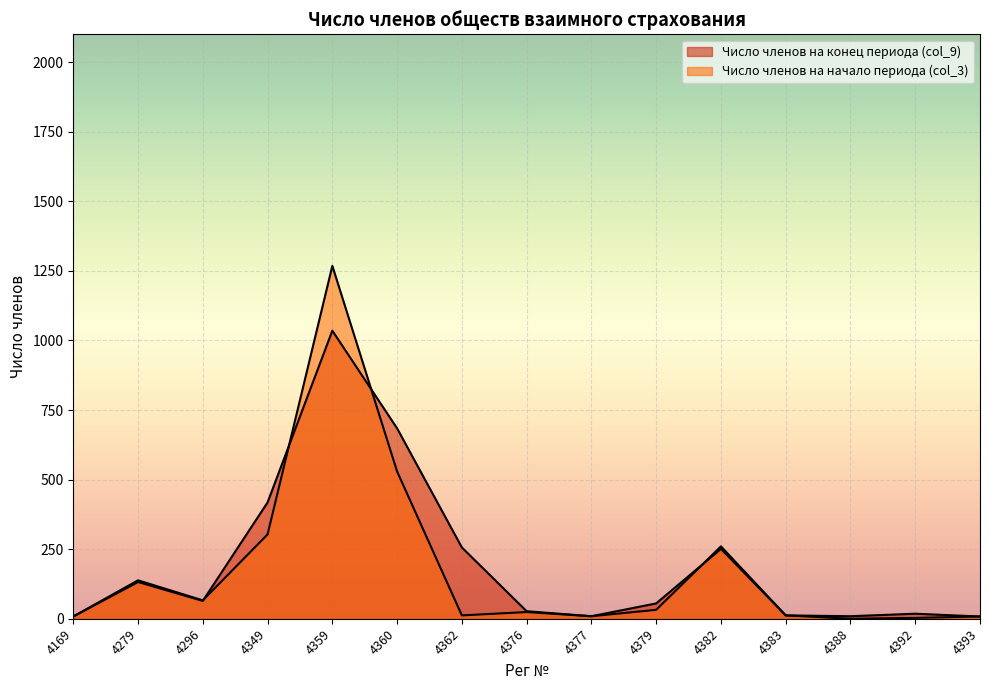

How many values in Число членов на начало периода (col_3) are above zero?

14